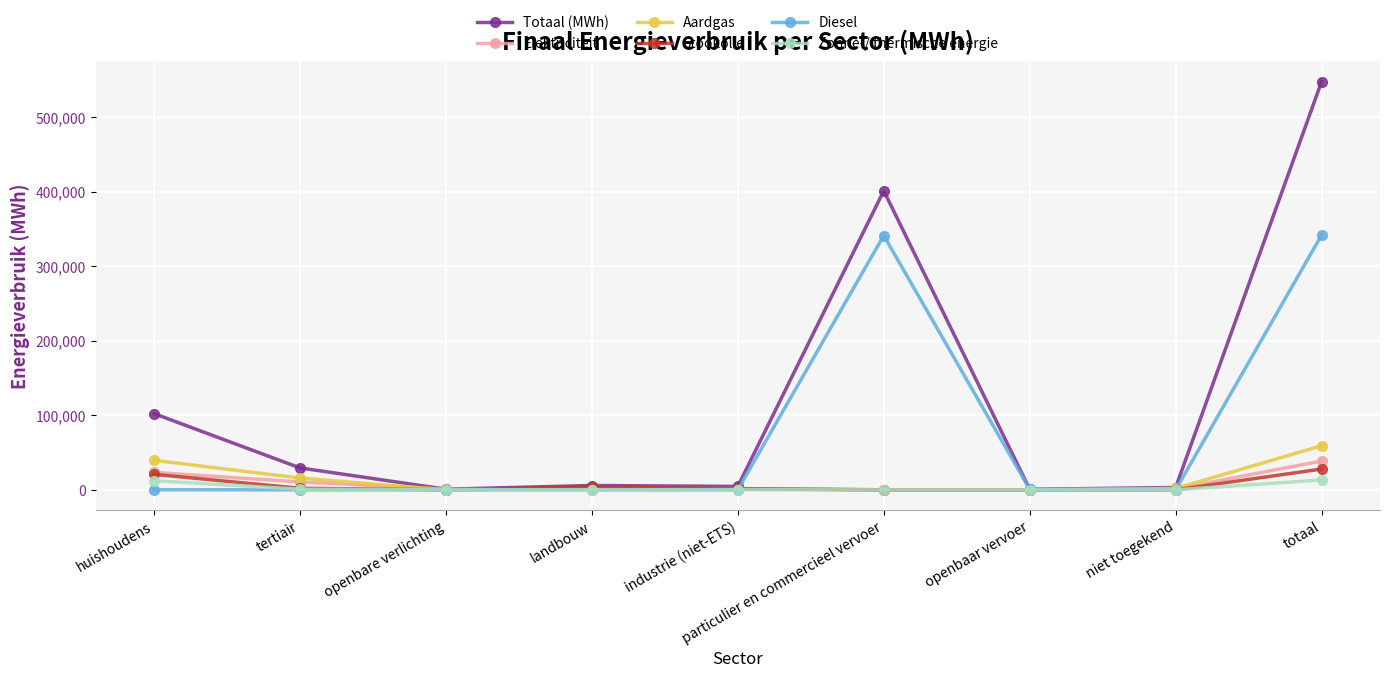

Which category has the highest value across all series?

totaal